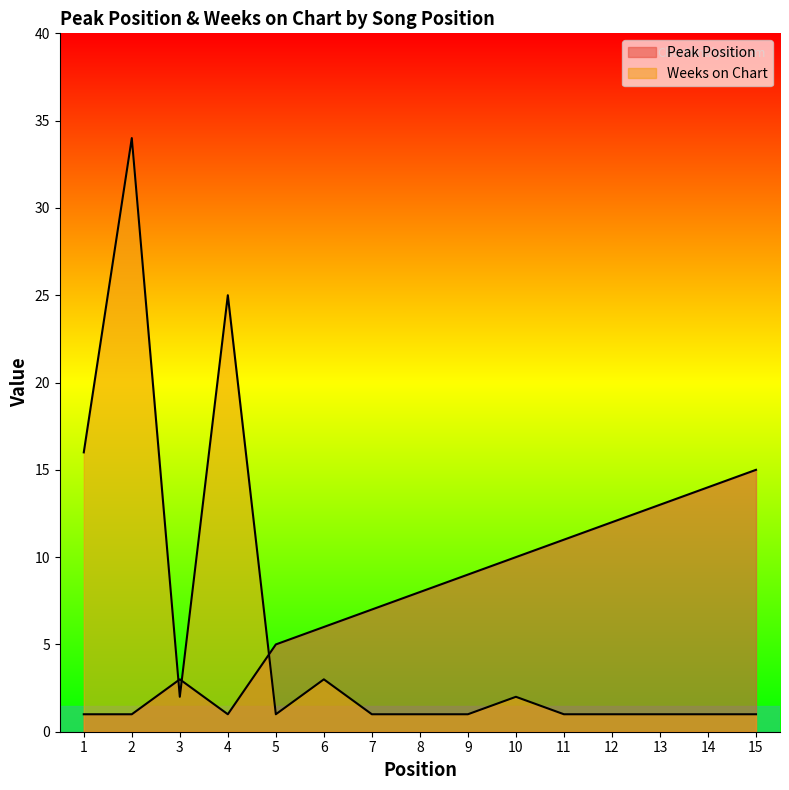

Which series has the largest total across all categories?

Peak Position